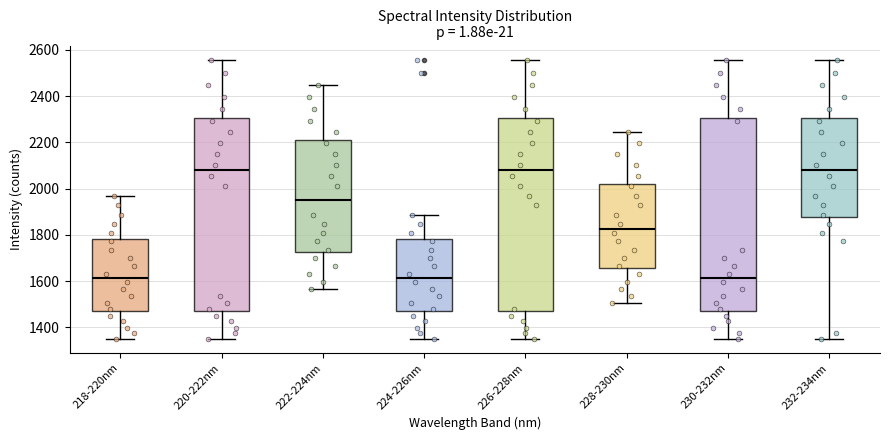

Reading left to right, transcribe this box plot: for each box, give where its median line is, the range the box spans, and where its two whiskers end, as read against the y-axis. The values are not printed on the chart, so give them approximately, as read against the axis.

218-220nm: median 1620, box 1480 to 1780, whiskers 1340 to 1960
220-222nm: median 2080, box 1480 to 2300, whiskers 1340 to 2560
222-224nm: median 1940, box 1720 to 2200, whiskers 1560 to 2460
224-226nm: median 1620, box 1480 to 1780, whiskers 1340 to 1880
226-228nm: median 2080, box 1480 to 2300, whiskers 1340 to 2560
228-230nm: median 1820, box 1660 to 2020, whiskers 1500 to 2240
230-232nm: median 1620, box 1480 to 2300, whiskers 1340 to 2560
232-234nm: median 2080, box 1880 to 2300, whiskers 1340 to 2560